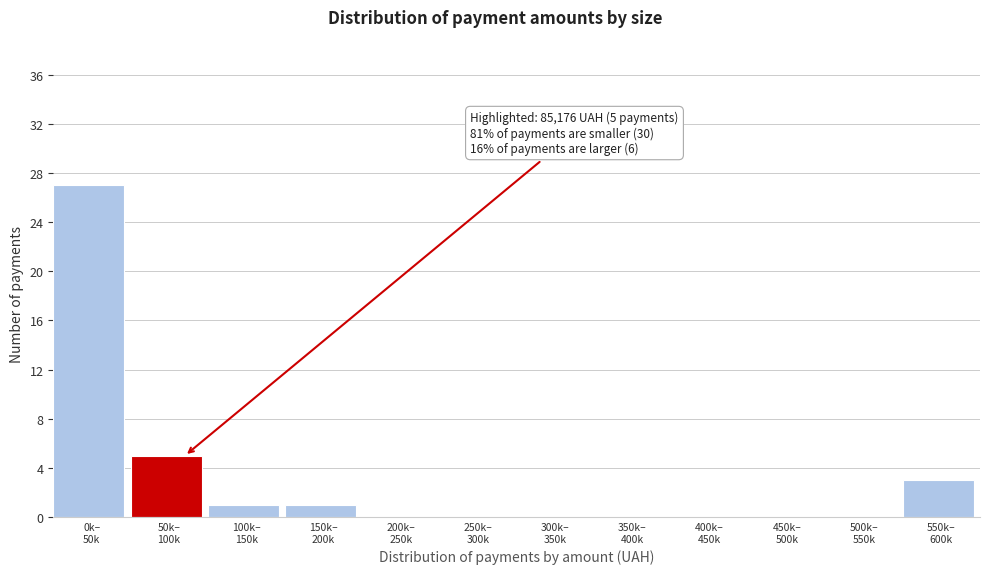

What is the sum of all values?

37